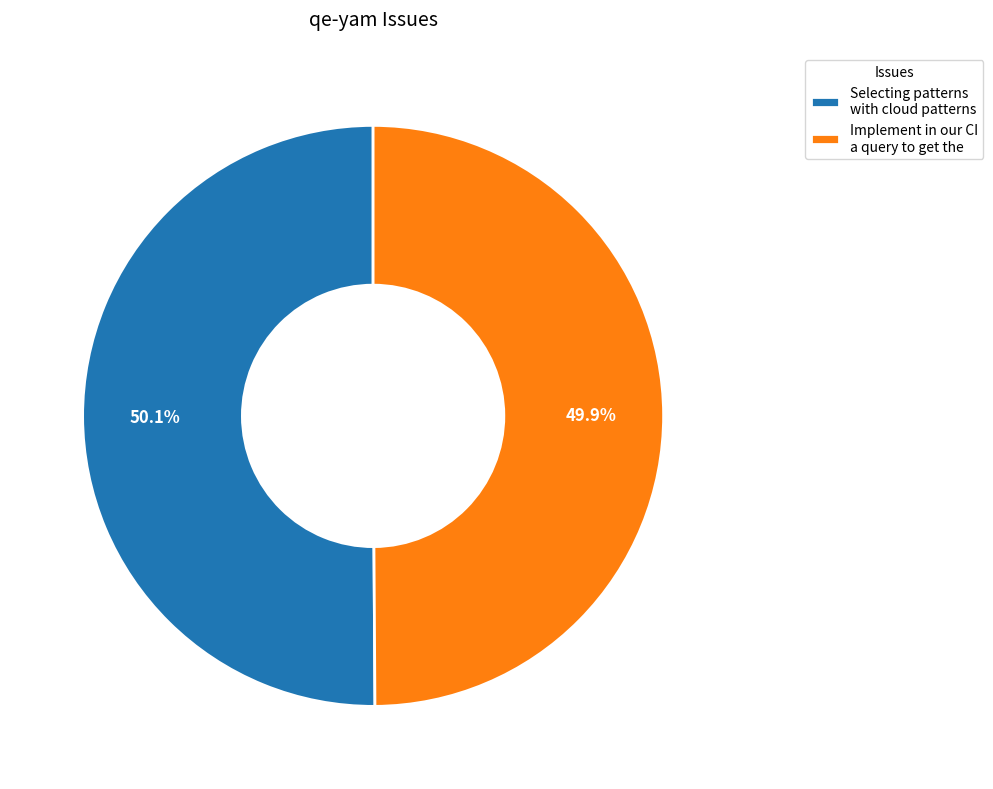

What portion of the pie excludes Selecting patterns with cloud patterns?

49.9%